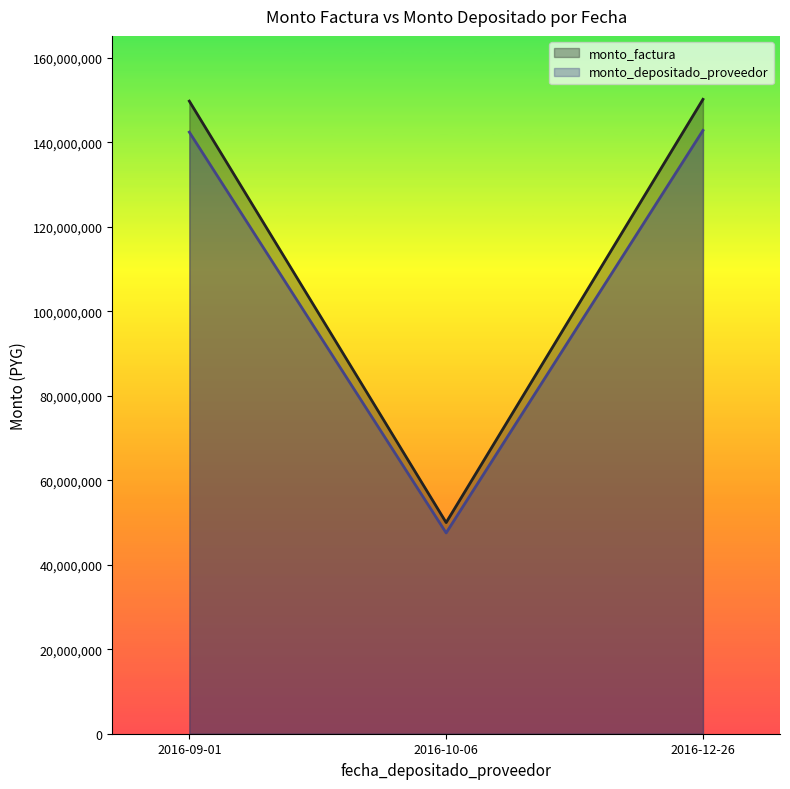

What position from the right is 2016-12-26?

1